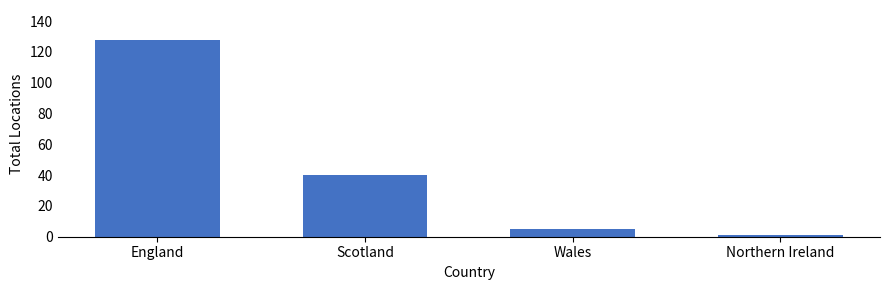

Reading left to right, extract all data points from this chart.

128	40	5	1